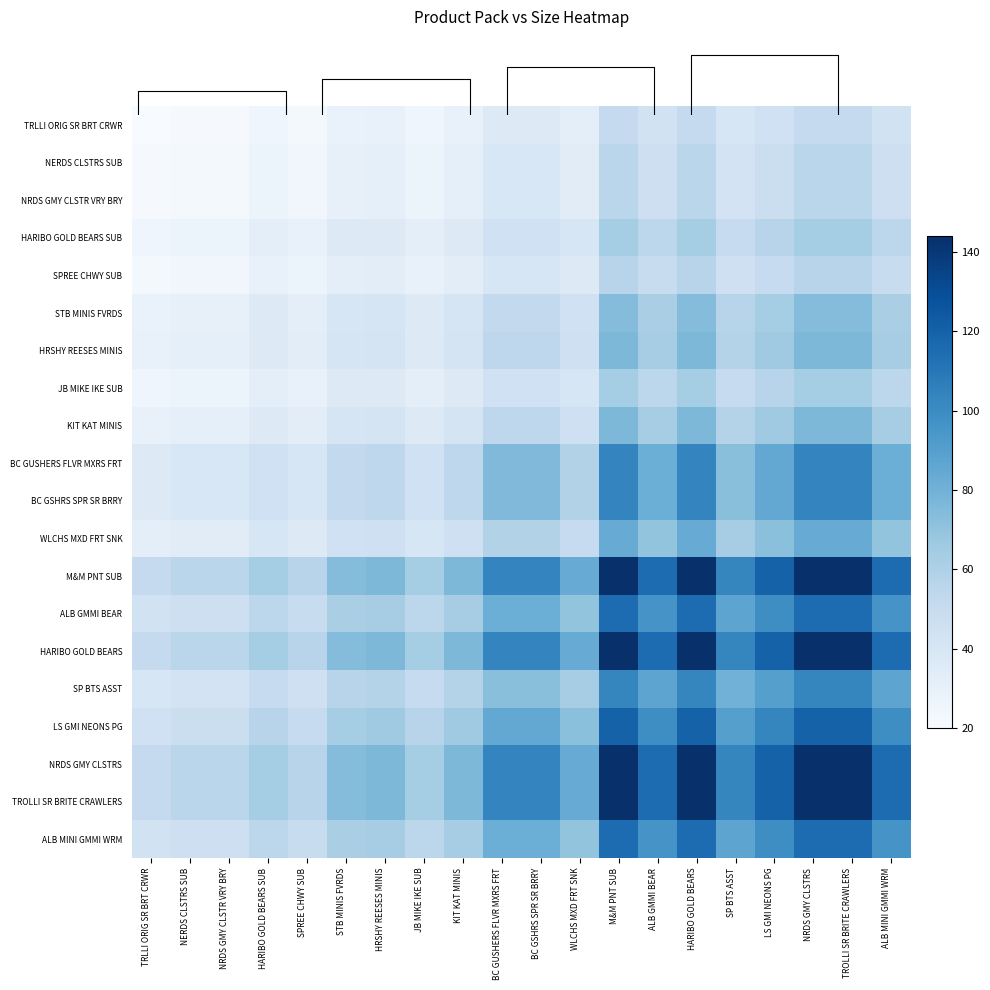

What is the total value across all series at HARIBO GOLD BEARS?

1892.8